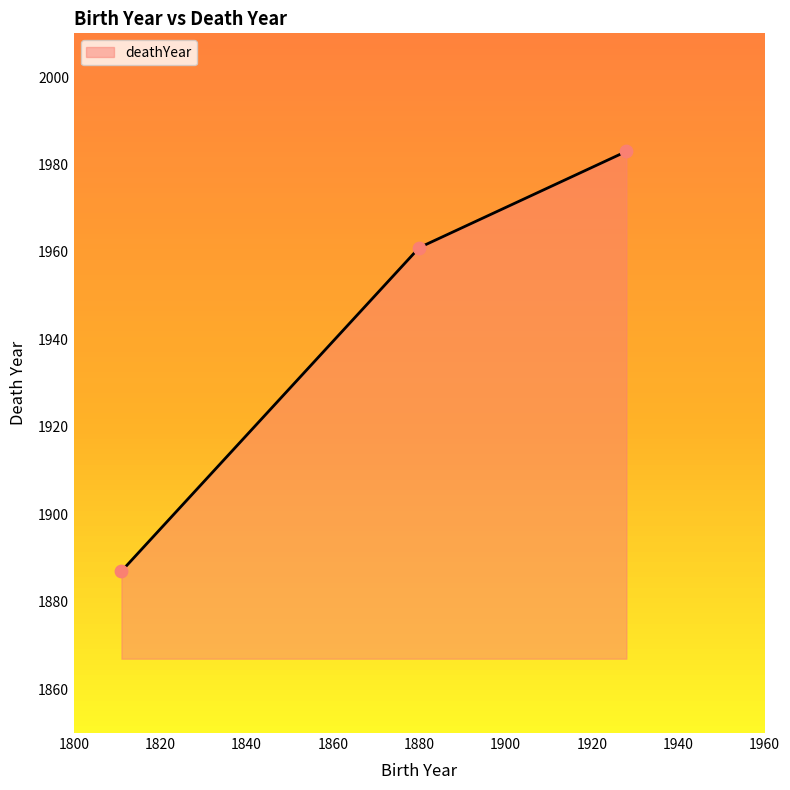

What is the smallest value displayed?

1887